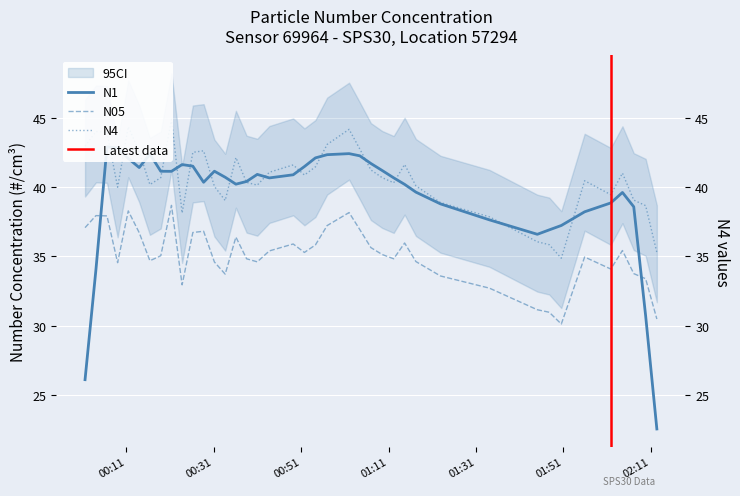

What is the average value of the N05 series?

35.1